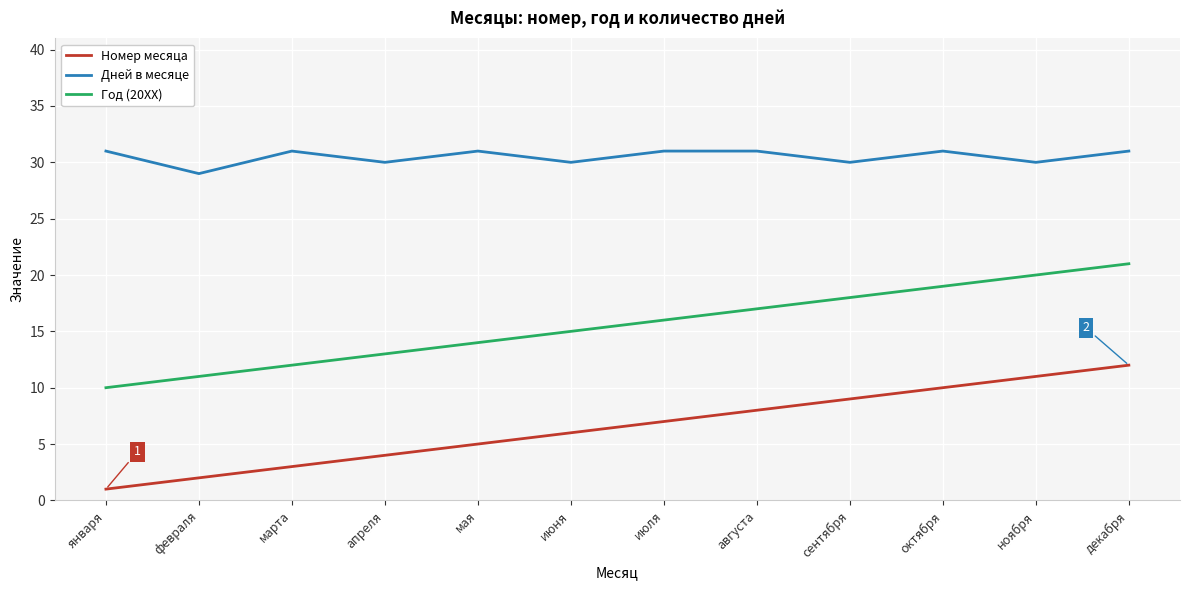

Read the Год (20XX) value at декабря, to the nearest 10.

20